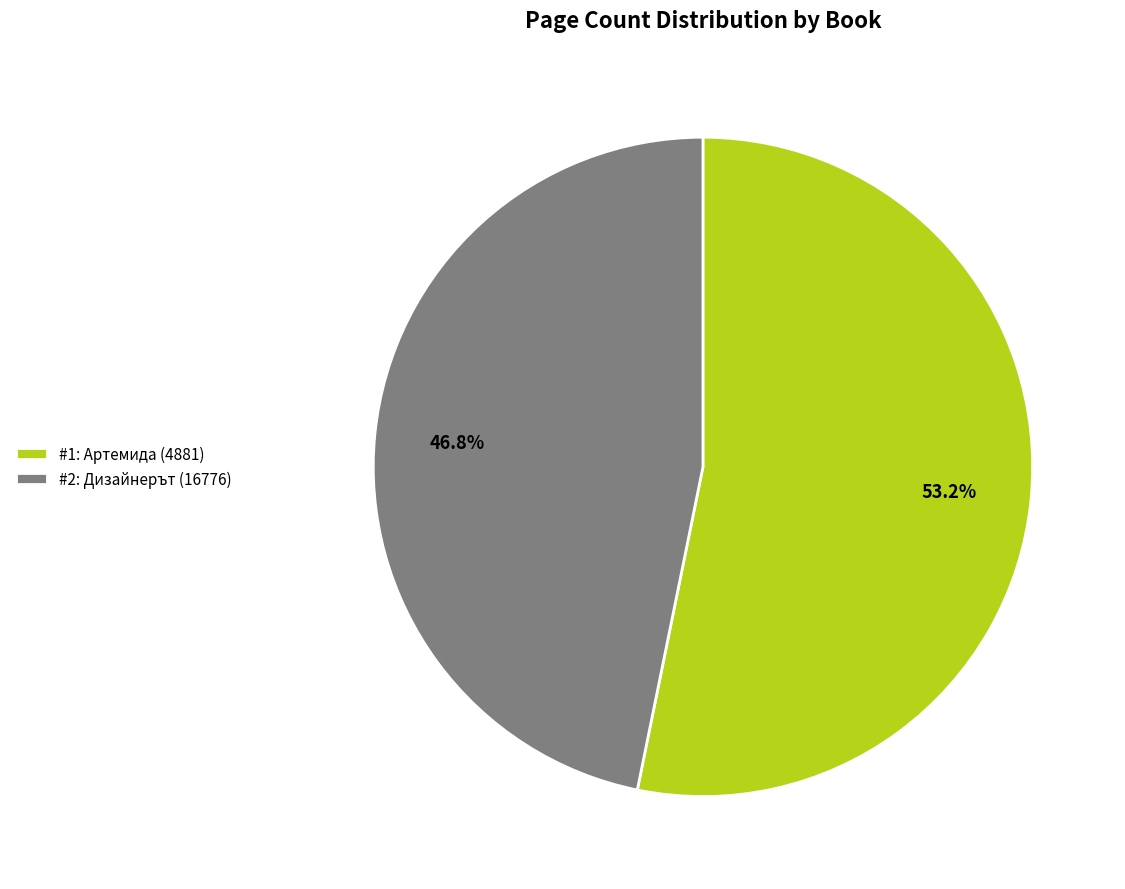

Which slice is the largest?

#1: Артемида (4881)